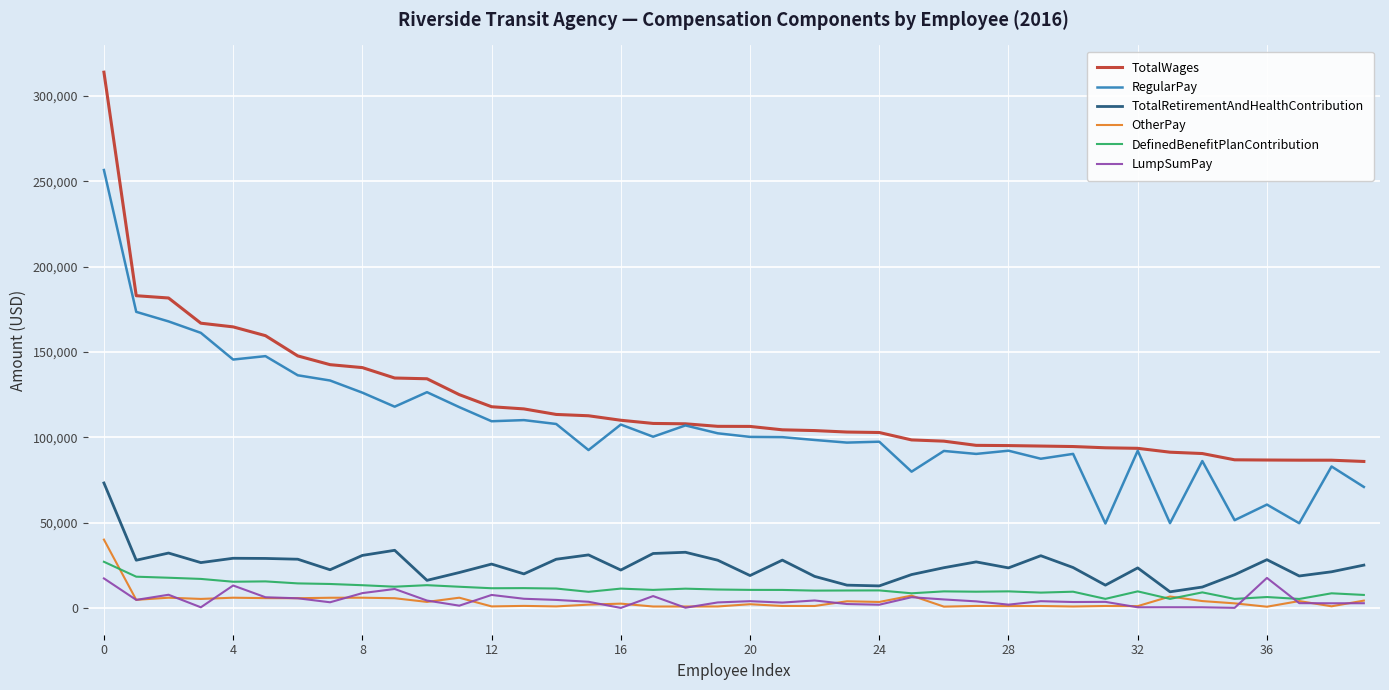

What is the lowest value of the TotalWages series?

85826